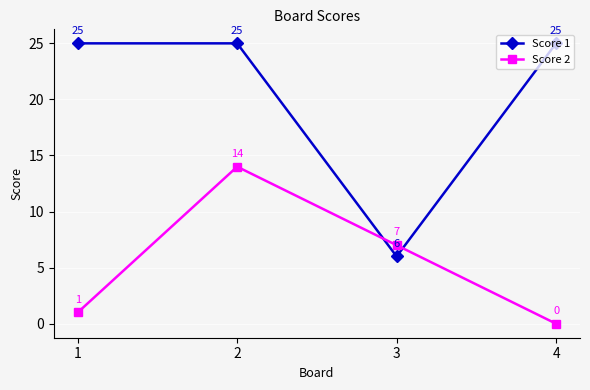

How many lines are shown in the chart?

2